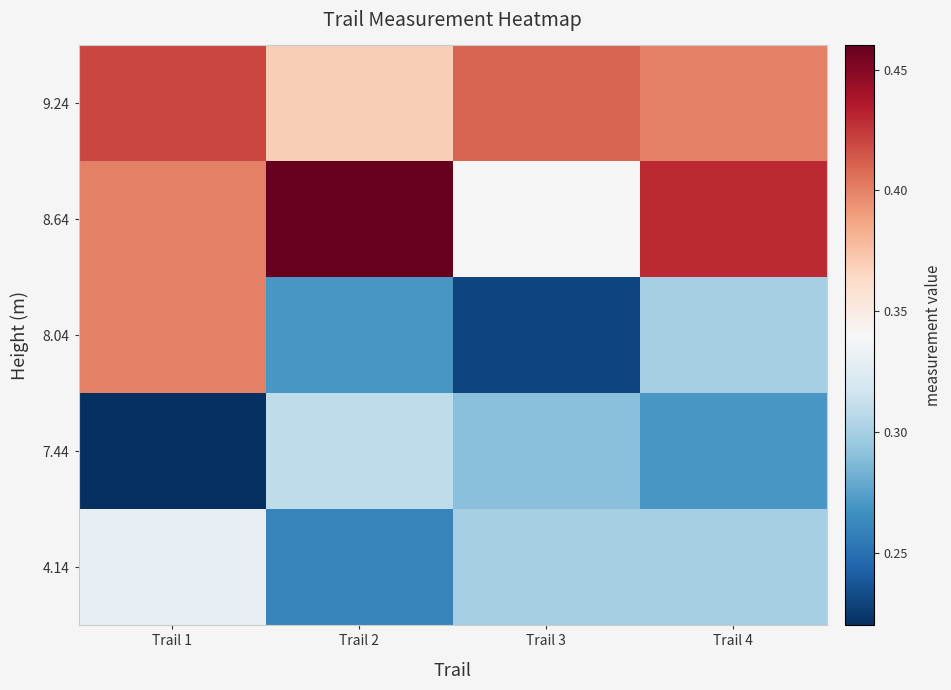

Which has a higher value, Trail 1 or Trail 2?

Trail 1